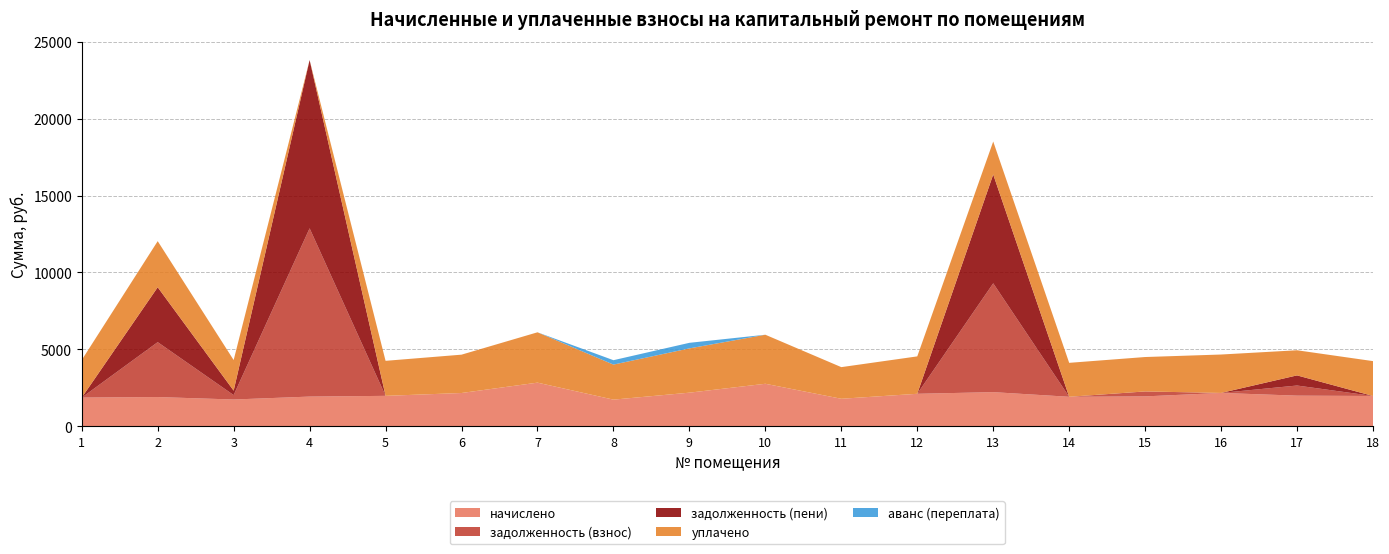

Reading left to right, extract all data points from this chart.

начислено: 1853.3	1887.8	1728.0	1918.1	1965.6	2151.4	2825.3	1719.4	2173.0	2751.8	1775.5	2099.5	2207.5	1905.1	1931.0	2155.7	1978.6	1957.0
задолженность (взнос): 0.0	3573.2	288.0	10952.1	0.0	0.0	0.0	0.0	0.0	0.0	0.0	0.0	7082.6	0.0	321.8	0.0	659.5	0.0
задолженность (пени): 0.0	3573.2	288.0	10952.1	0.0	0.0	0.0	0.0	0.0	0.0	0.0	0.0	7082.6	0.0	0.0	0.0	659.5	0.0
уплачено: 2445.3	3000.0	1992.0	0.0	2279.6	2495.0	3276.5	2280.5	2882.2	3191.4	2059.1	2434.9	2146.2	2209.4	2239.8	2500.0	1635.1	2269.5
аванс (переплата): 0.0	0.0	0.0	0.0	0.0	0.0	0.0	286.6	362.2	0.0	0.0	0.0	0.0	0.0	0.0	0.0	0.0	0.0